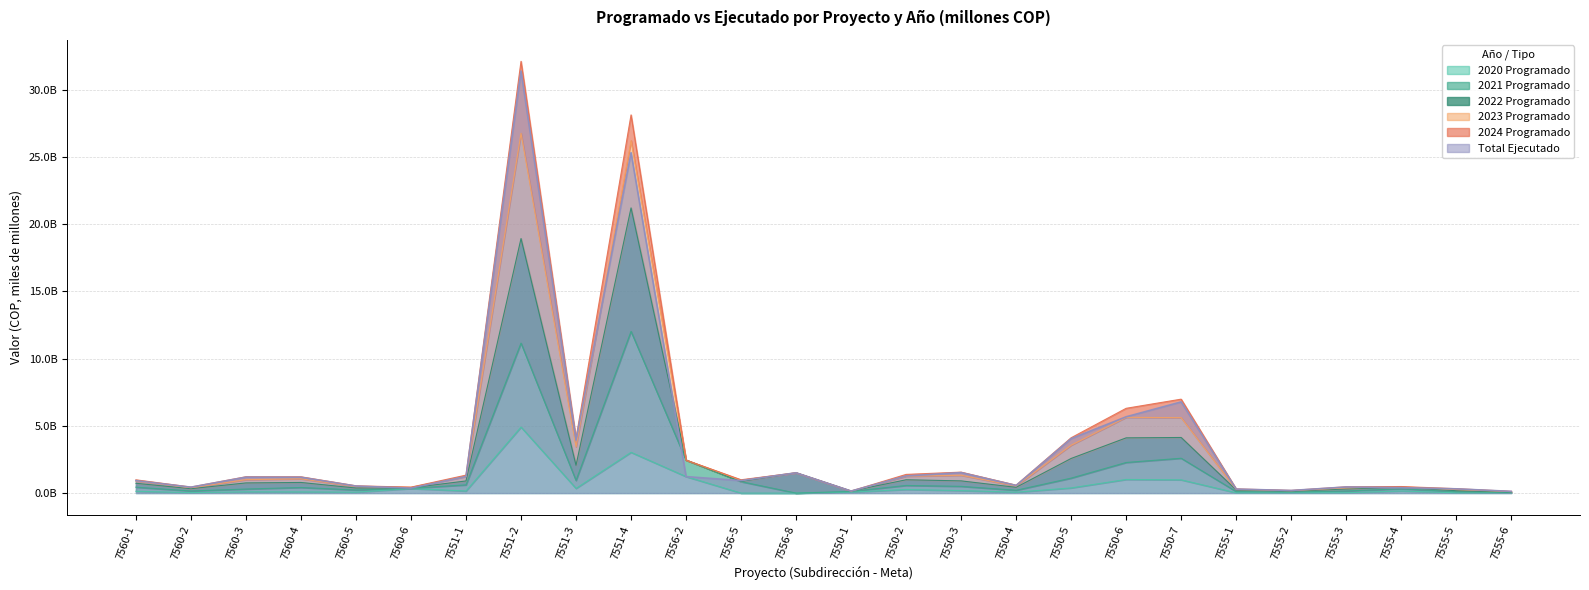

True or false: 2023 Programado and Total Ejecutado cross at least once.

False